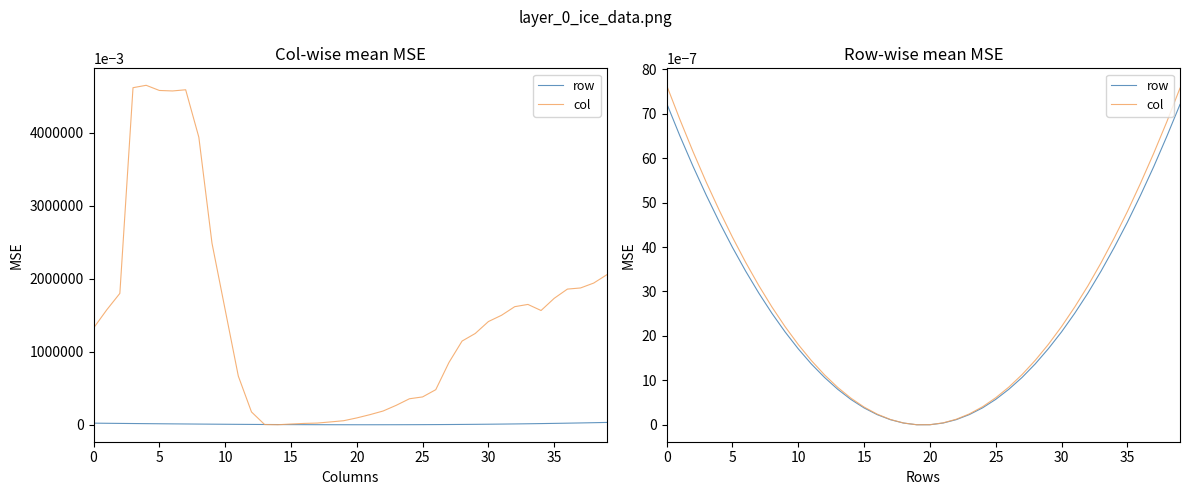

Which series has the largest total across all categories?

col